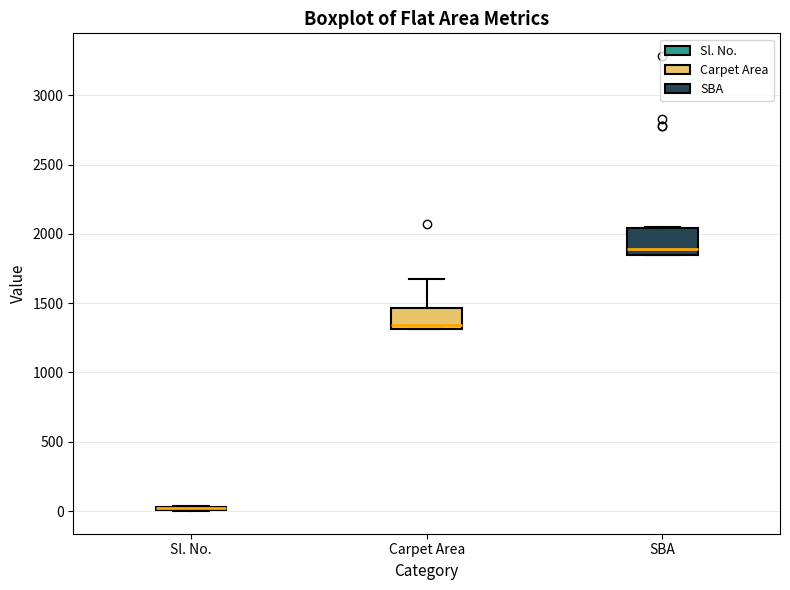

Reading left to right, transcribe this box plot: for each box, give where its median line is, the range the box spans, and where its two whiskers end, as read against the y-axis. The values are not printed on the chart, so give them approximately, as read against the axis.

Sl. No.: box collapsed to a line at 0, whiskers 0 to 50
Carpet Area: median 1350, box 1300 to 1450, whiskers 1300 to 1650
SBA: median 1900, box 1850 to 2050, whiskers 1850 to 2050